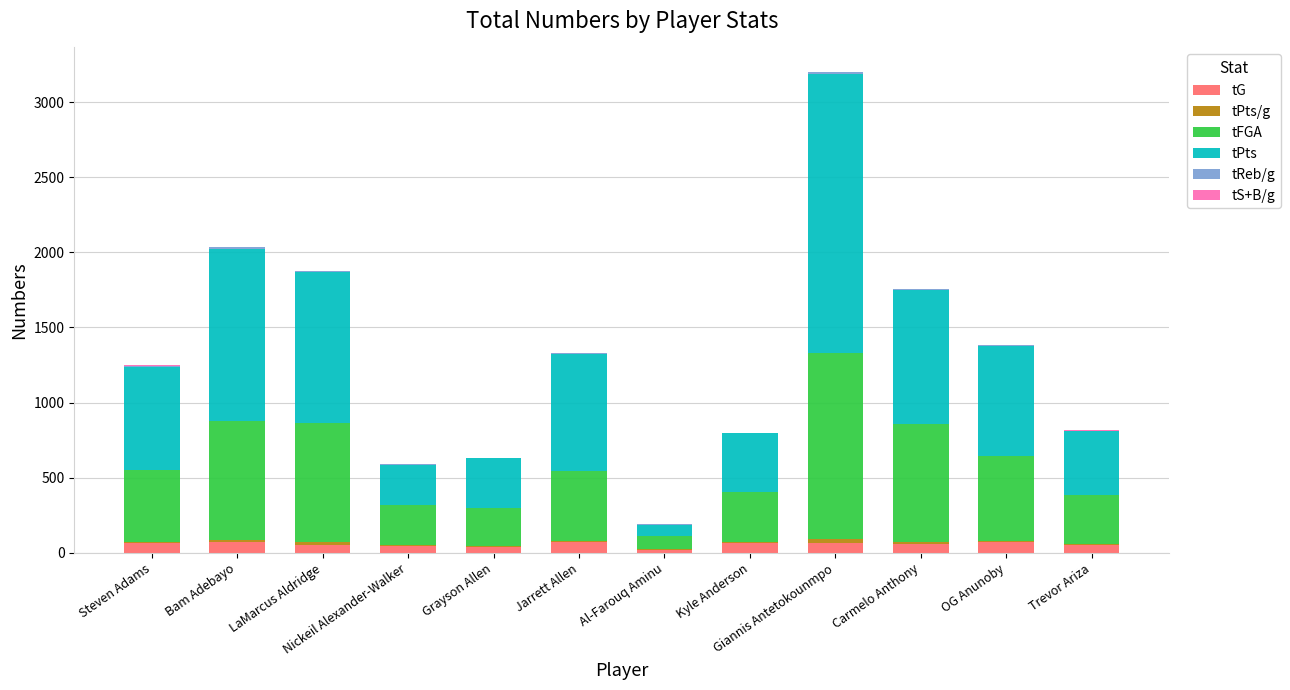

What is the maximum value for tG?

72.0